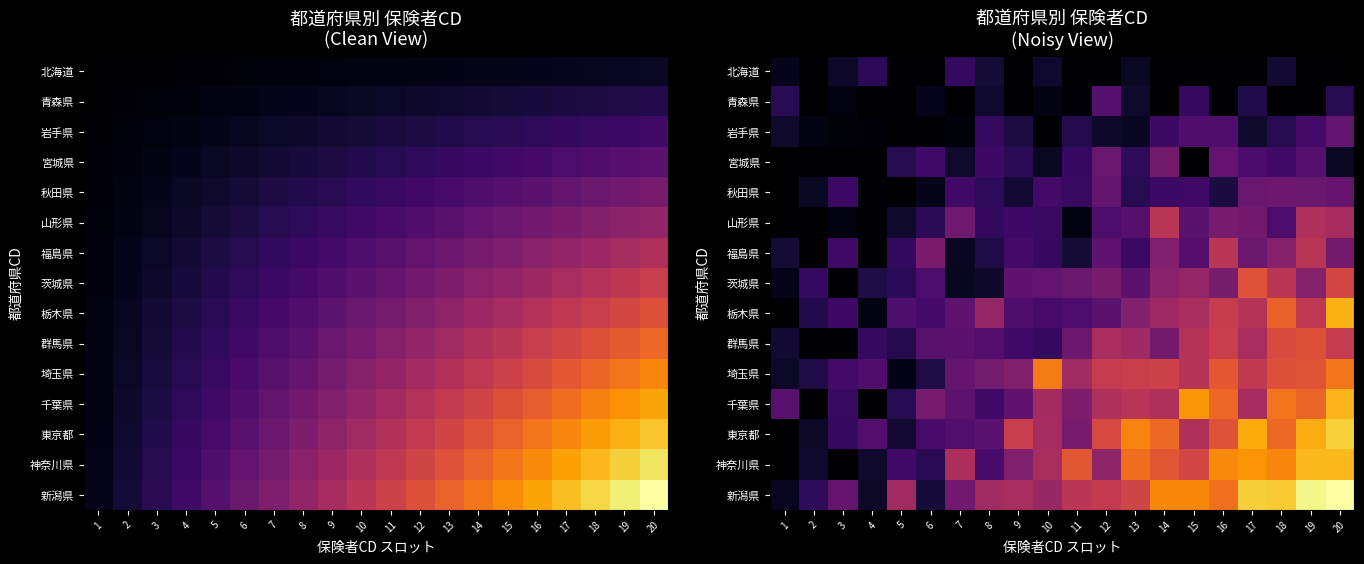

At which category is the sum across all series the highest?

20